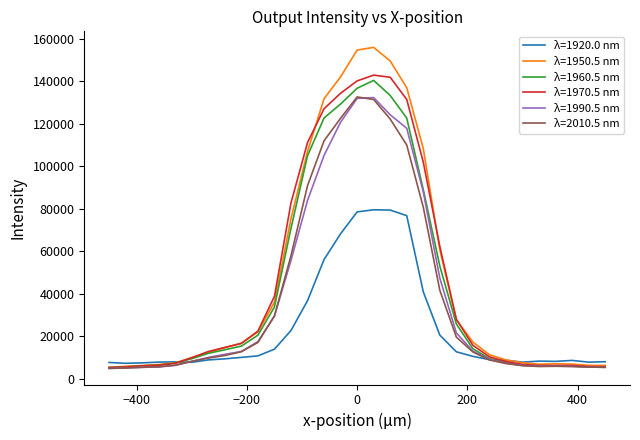

What is the minimum value shown in the chart?

4828.1